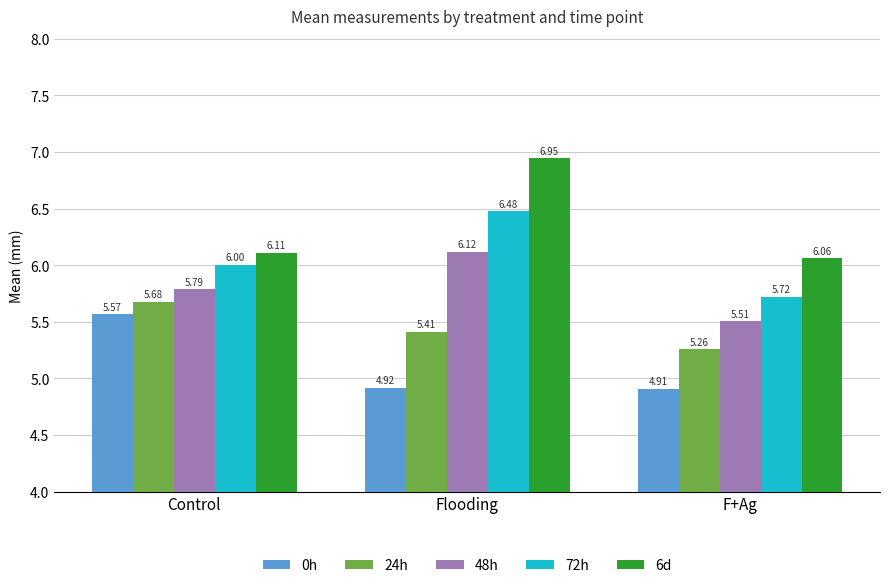

At which category is the sum across all series the highest?

Flooding